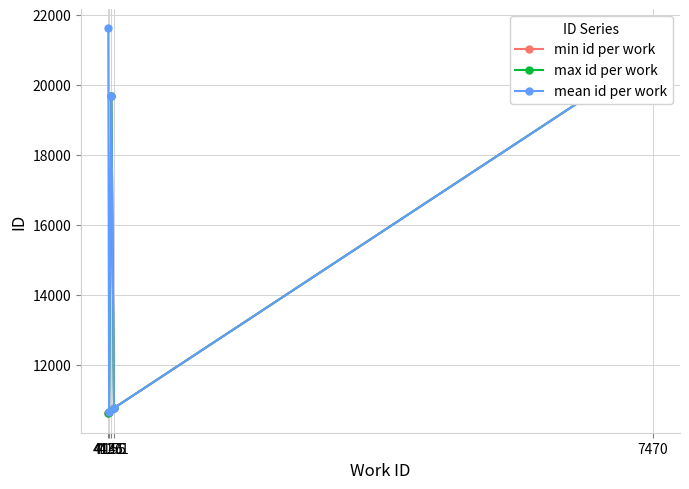

List the series in order of their peak value, highest first.

mean id per work, min id per work, max id per work